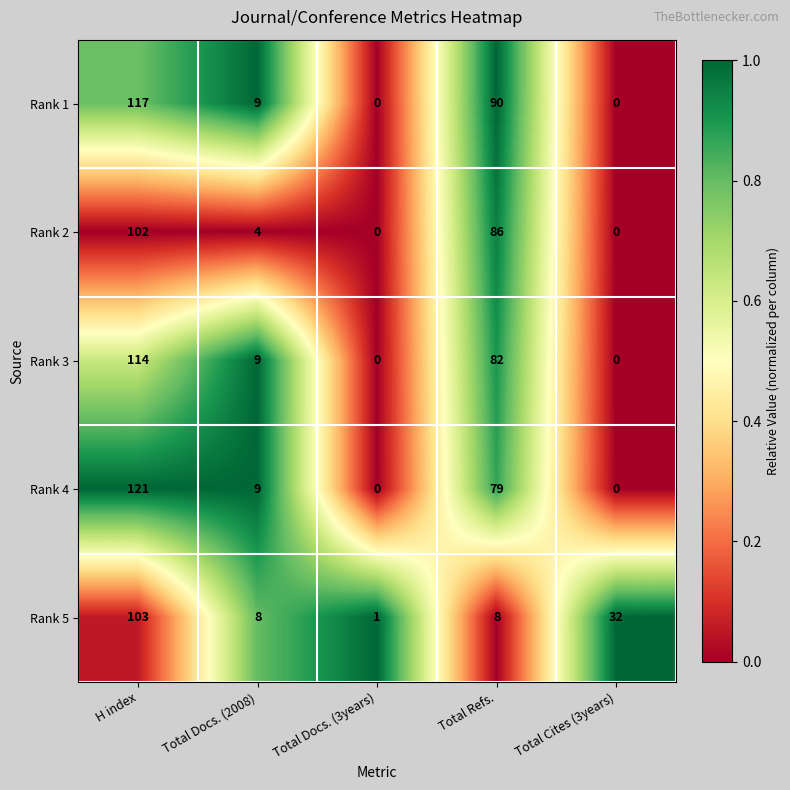

The value of Rank 5 at H index is 103. True or false?

True